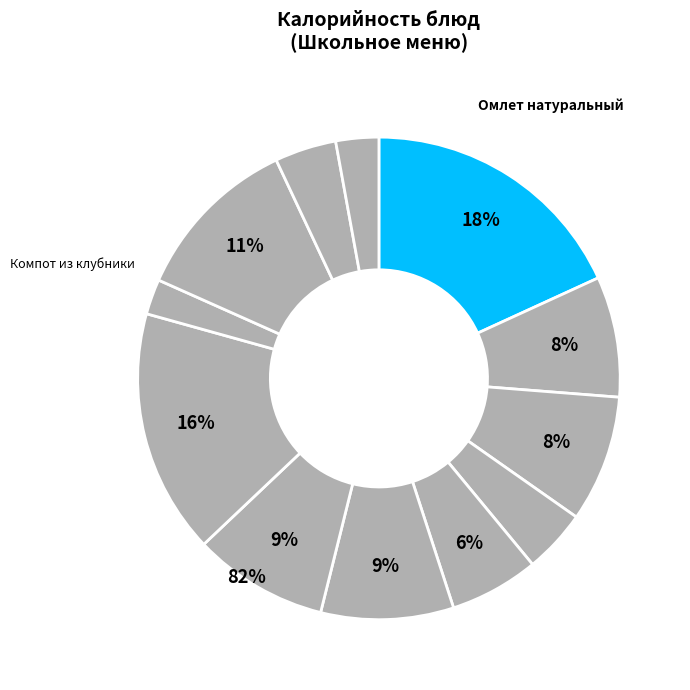

What is the smallest slice in the pie chart?

Компот из клубники